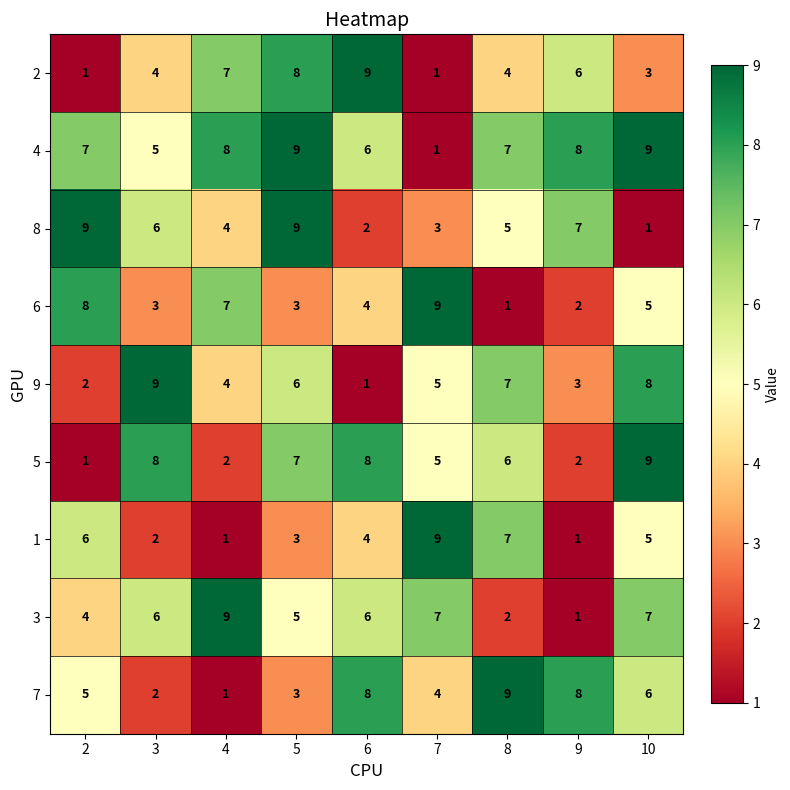

Which series changed the most between 7 and 9?

1